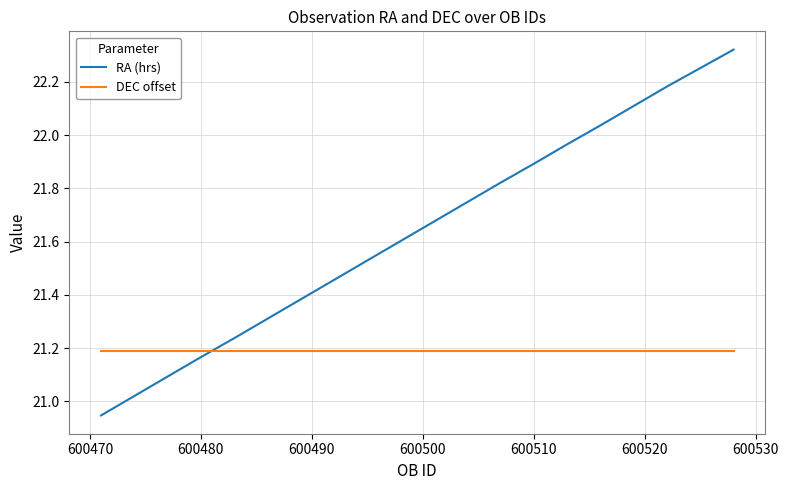

How many times do DEC offset and RA (hrs) cross each other?

1